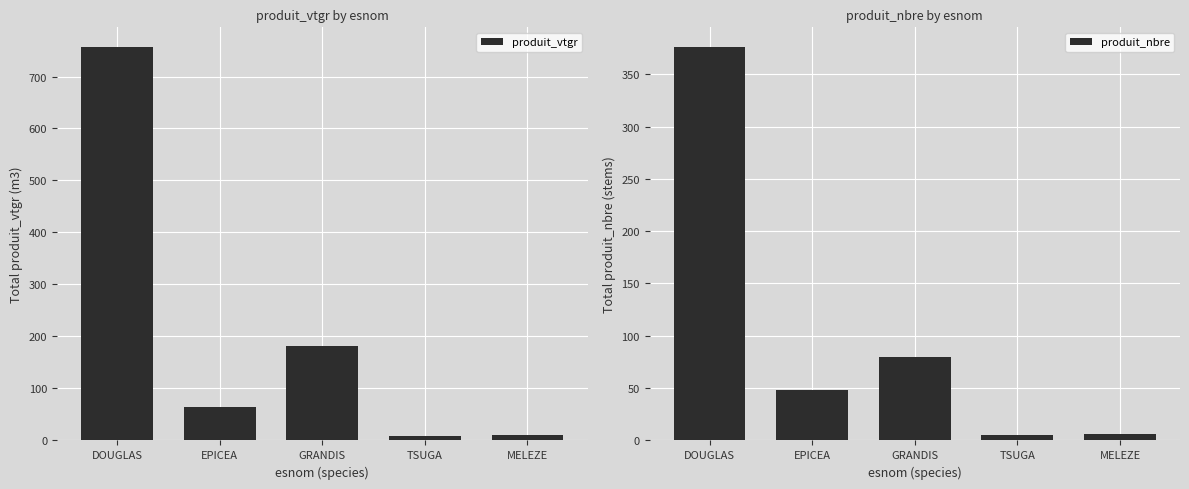

Reading left to right, list all the values displayed in this chart.

produit_vtgr: DOUGLAS=756.7	EPICEA=65.1	GRANDIS=181.9	TSUGA=8.6	MELEZE=9.6
produit_nbre: DOUGLAS=376.0	EPICEA=48.0	GRANDIS=80.0	TSUGA=5.0	MELEZE=6.0